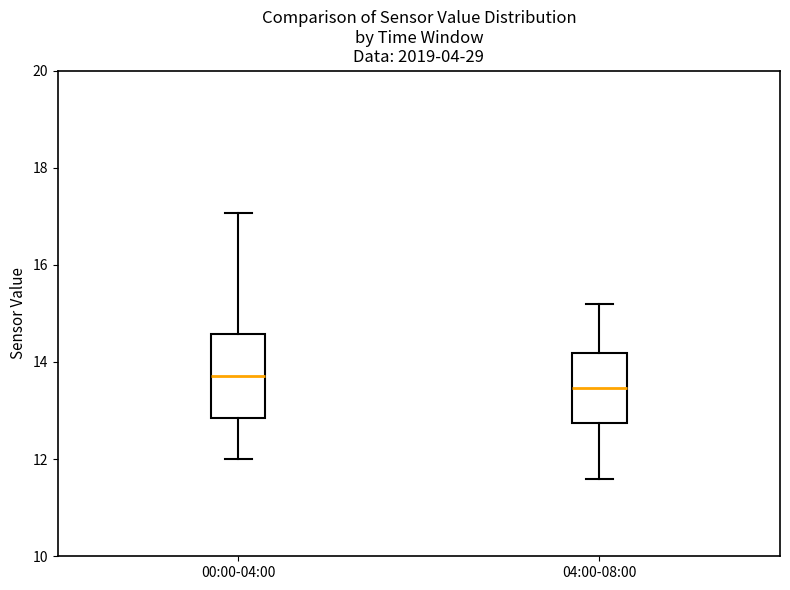

Reading left to right, read every box against the y-axis: the position of its median line, the range the box covers, and the ends of its whiskers. The values are not printed on the chart, so give them approximately, as read against the axis.

00:00-04:00: median 13.8, box 12.8 to 14.6, whiskers 12.0 to 17.0
04:00-08:00: median 13.4, box 12.8 to 14.2, whiskers 11.6 to 15.2